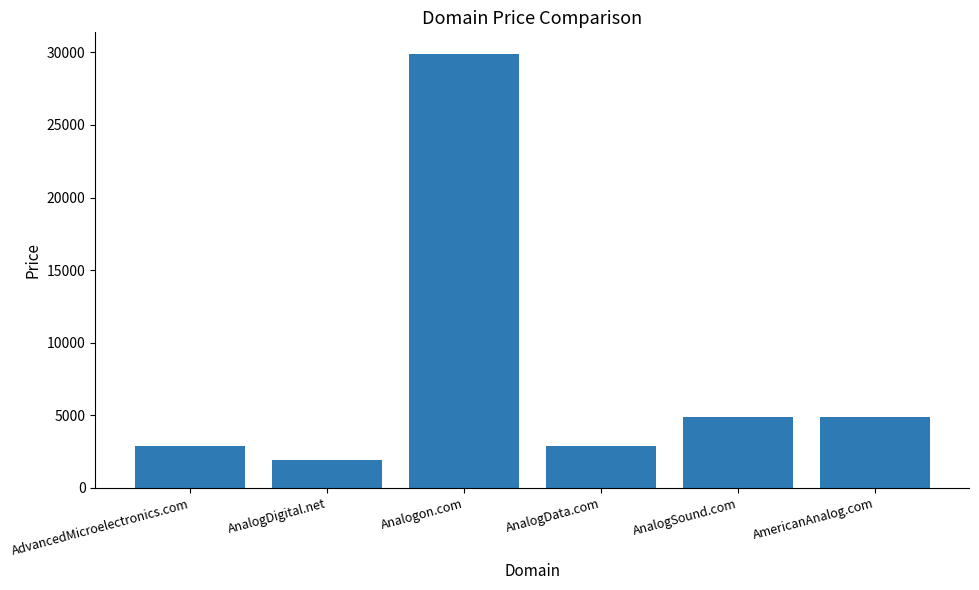

Reading right to left, what are all the values shown in this chart?

4888	4888	2888	29888	1888	2888